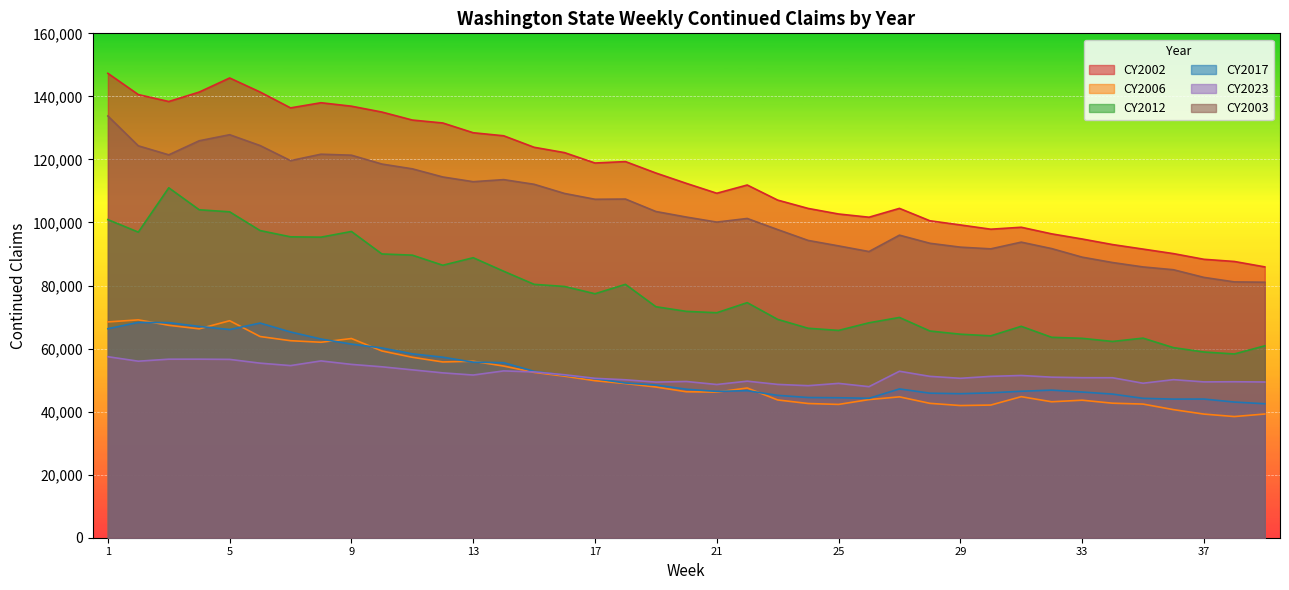

Where does the CY2017 series first go above 47194?

1